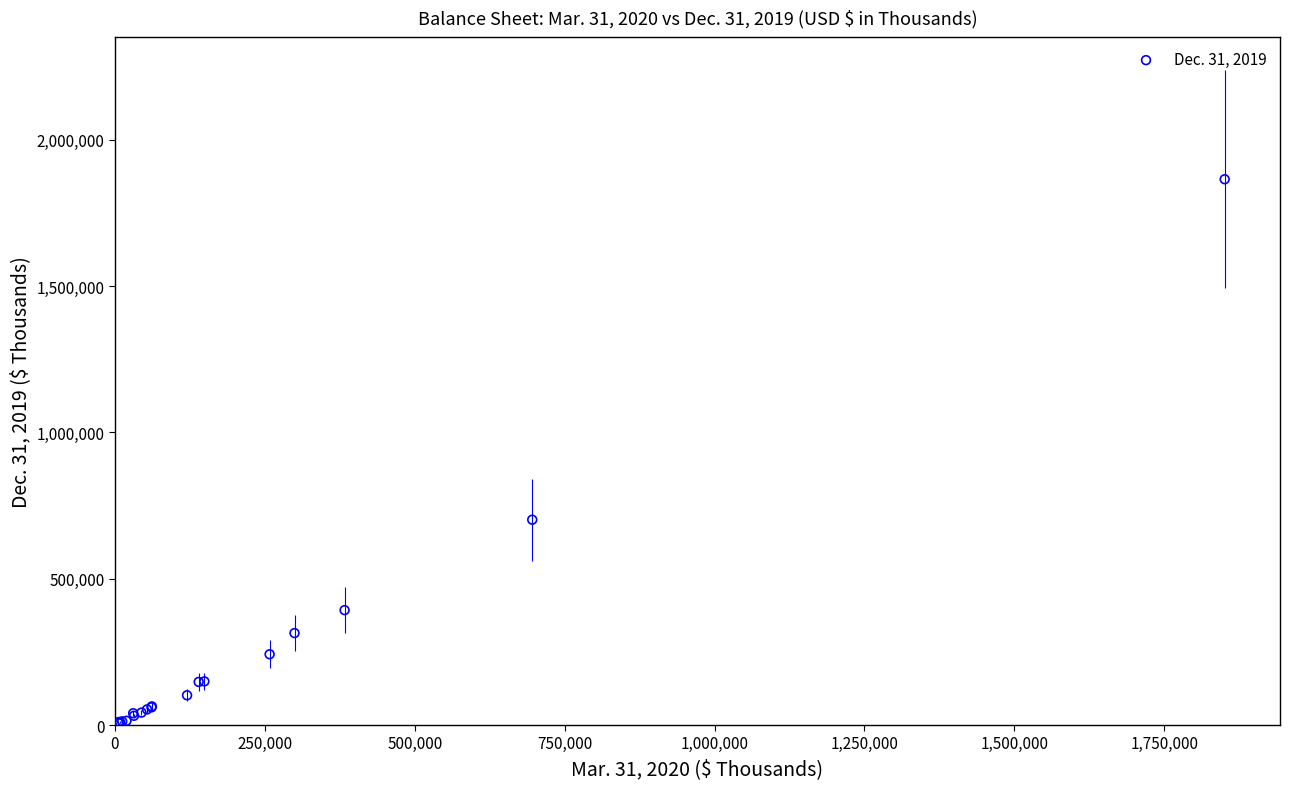

What Y value in the scatter plot is closest to 935270?

701514